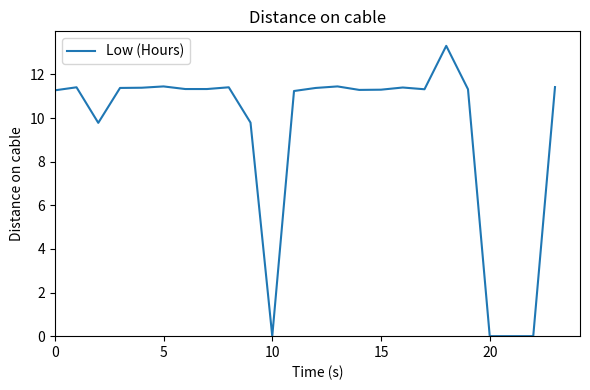

Is this an area chart (filled region under the line)?

No